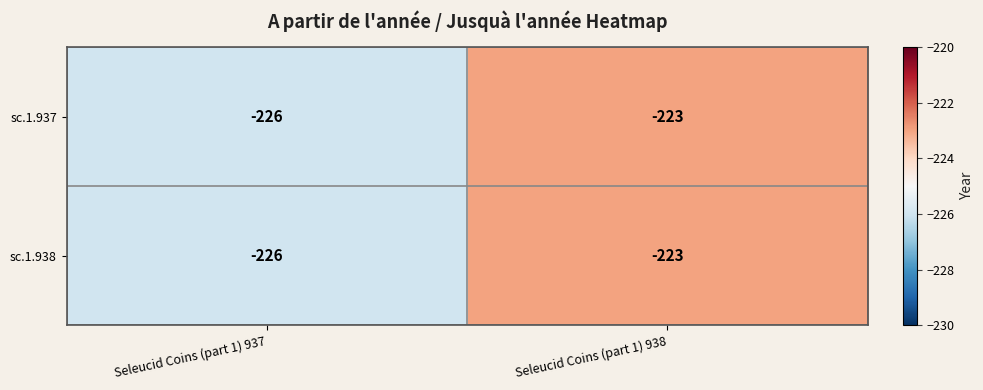

What is the average value of the sc.1.938 series?

-224